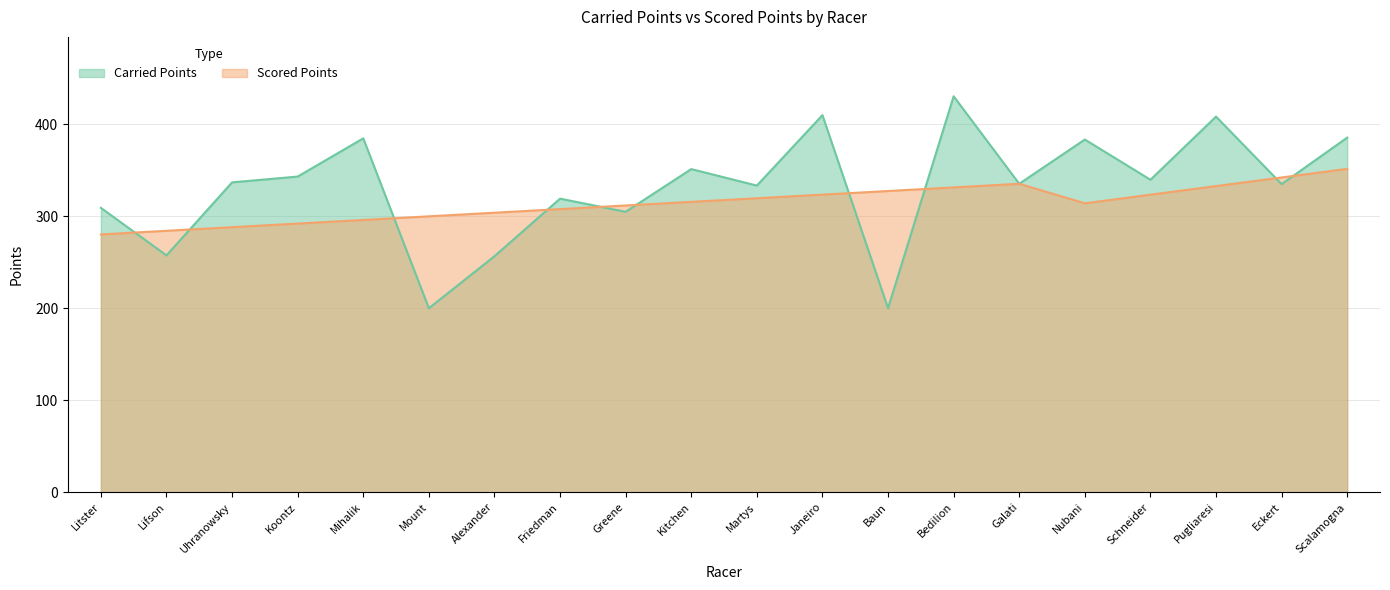

What is the average value of the Scored Points series?

314.0